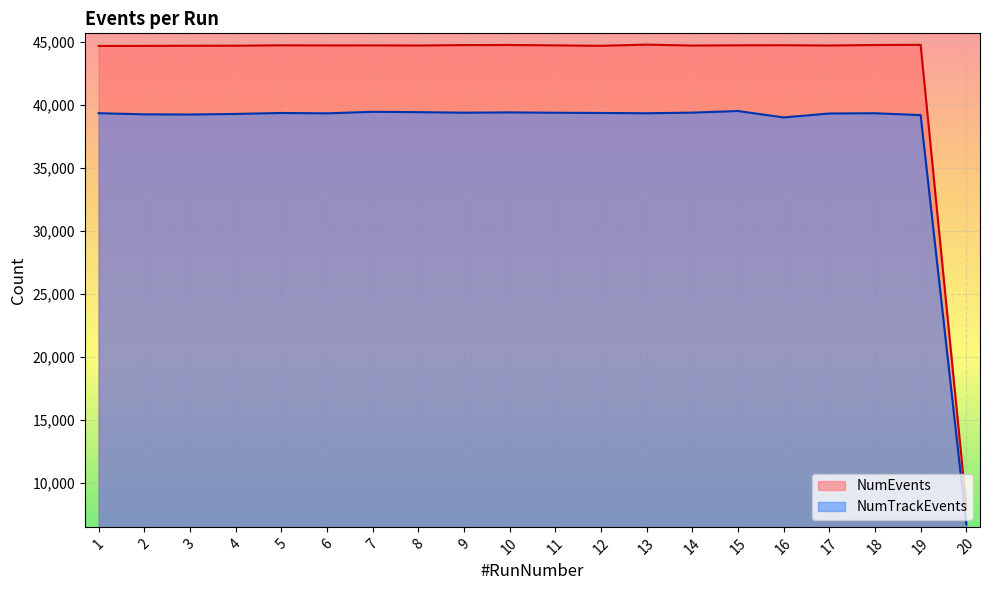

List the labels in order of NumTrackEvents value, smallest first.

20, 16, 19, 3, 2, 4, 17, 6, 13, 18, 1, 5, 12, 11, 9, 14, 10, 8, 7, 15